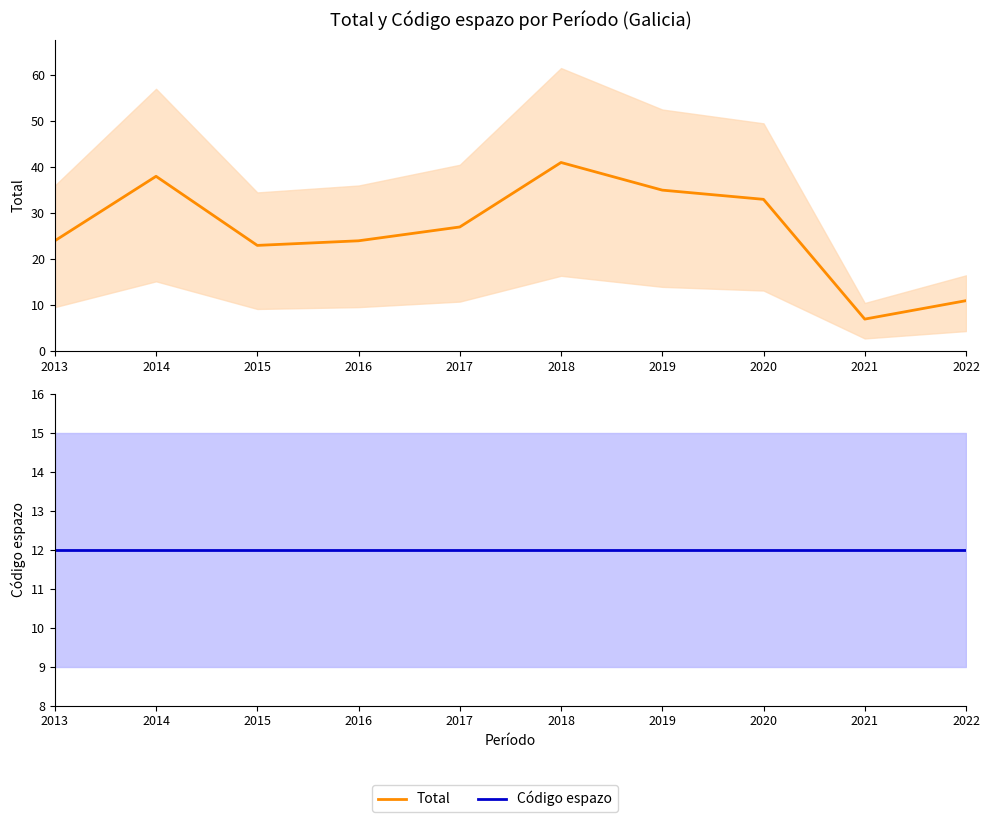

Which label corresponds to the largest value in the chart?

2018